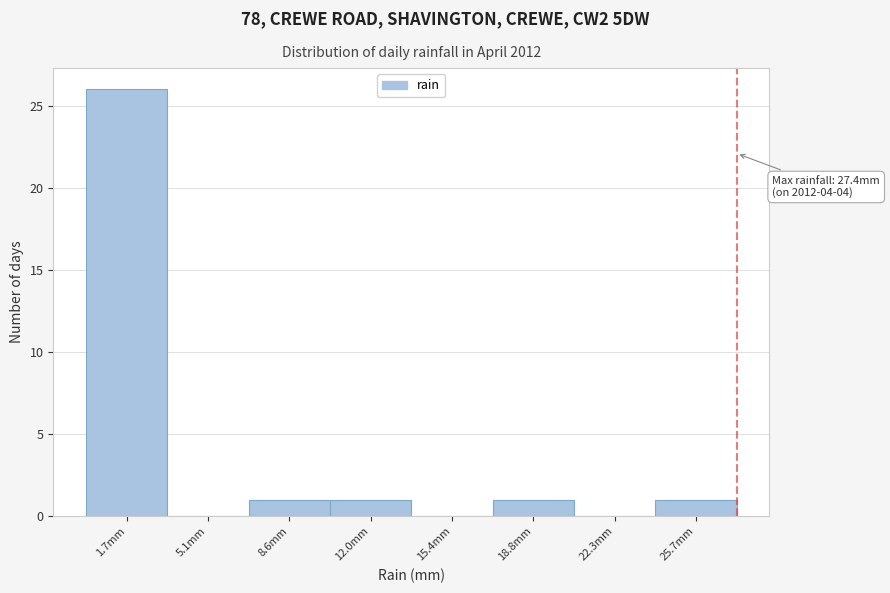

Over which range of the x-axis is the bar tallest?

0.0 to 3.5